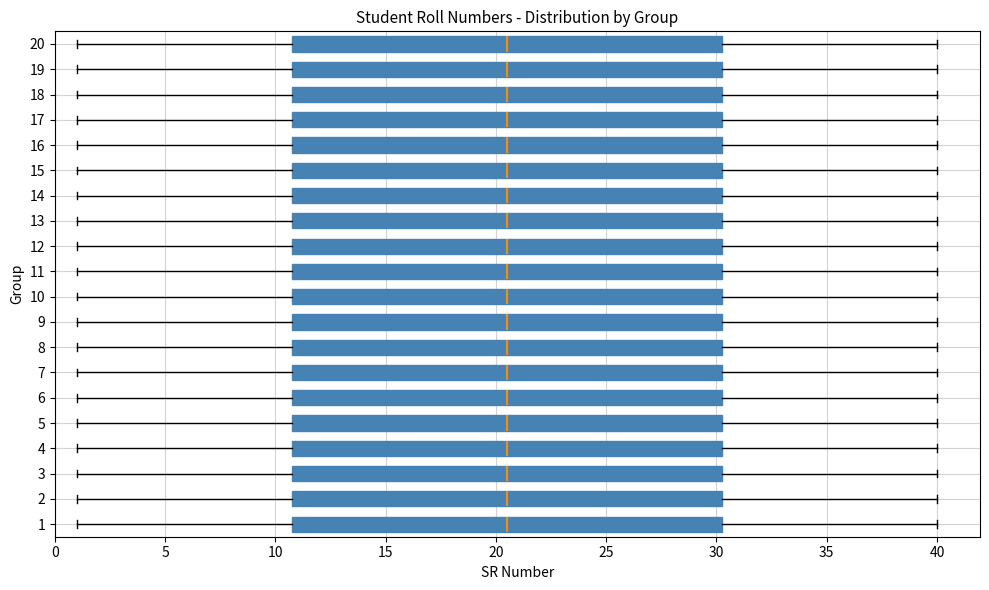

Reading bottom to top, read every box against the x-axis: the position of its median line, the range the box covers, and the ends of its whiskers. The values are not printed on the chart, so give them approximately, as read against the axis.

1: median 20.5, box 11.0 to 30.5, whiskers 1.0 to 40.0
2: median 20.5, box 11.0 to 30.5, whiskers 1.0 to 40.0
3: median 20.5, box 11.0 to 30.5, whiskers 1.0 to 40.0
4: median 20.5, box 11.0 to 30.5, whiskers 1.0 to 40.0
5: median 20.5, box 11.0 to 30.5, whiskers 1.0 to 40.0
6: median 20.5, box 11.0 to 30.5, whiskers 1.0 to 40.0
7: median 20.5, box 11.0 to 30.5, whiskers 1.0 to 40.0
8: median 20.5, box 11.0 to 30.5, whiskers 1.0 to 40.0
9: median 20.5, box 11.0 to 30.5, whiskers 1.0 to 40.0
10: median 20.5, box 11.0 to 30.5, whiskers 1.0 to 40.0
11: median 20.5, box 11.0 to 30.5, whiskers 1.0 to 40.0
12: median 20.5, box 11.0 to 30.5, whiskers 1.0 to 40.0
13: median 20.5, box 11.0 to 30.5, whiskers 1.0 to 40.0
14: median 20.5, box 11.0 to 30.5, whiskers 1.0 to 40.0
15: median 20.5, box 11.0 to 30.5, whiskers 1.0 to 40.0
16: median 20.5, box 11.0 to 30.5, whiskers 1.0 to 40.0
17: median 20.5, box 11.0 to 30.5, whiskers 1.0 to 40.0
18: median 20.5, box 11.0 to 30.5, whiskers 1.0 to 40.0
19: median 20.5, box 11.0 to 30.5, whiskers 1.0 to 40.0
20: median 20.5, box 11.0 to 30.5, whiskers 1.0 to 40.0